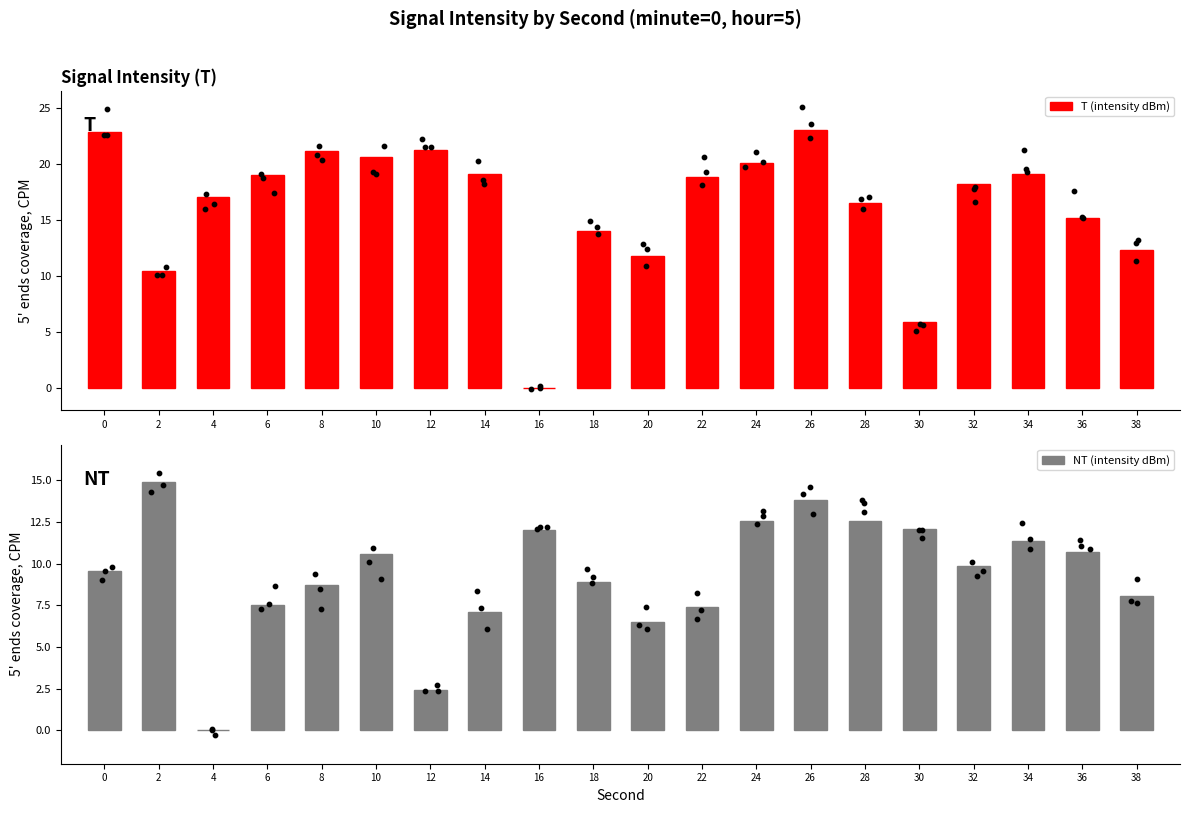

At which category is the sum across all series the highest?

26